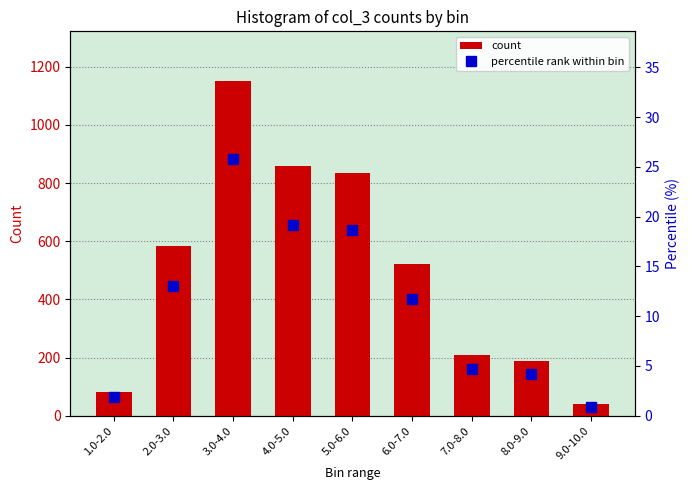

What is the label of the 7th bar from the left?

7.0-8.0